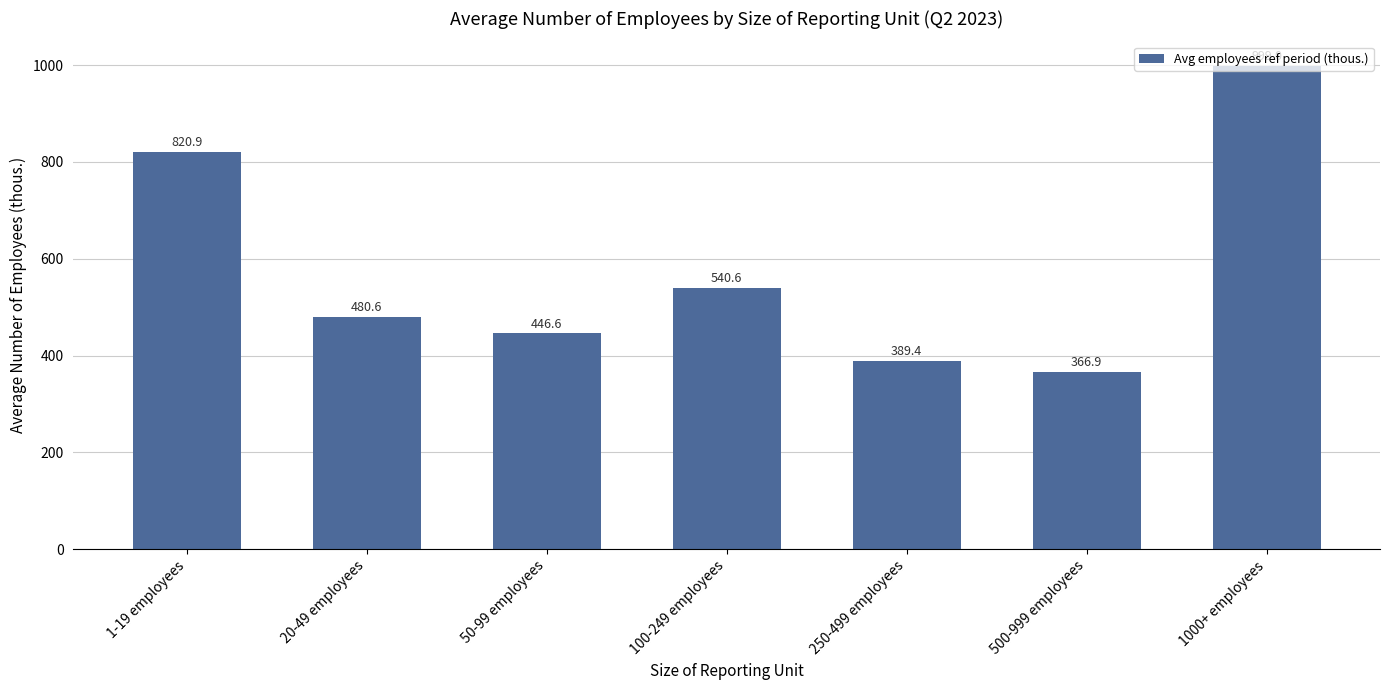

At which label is the value closest to 682?

1-19 employees